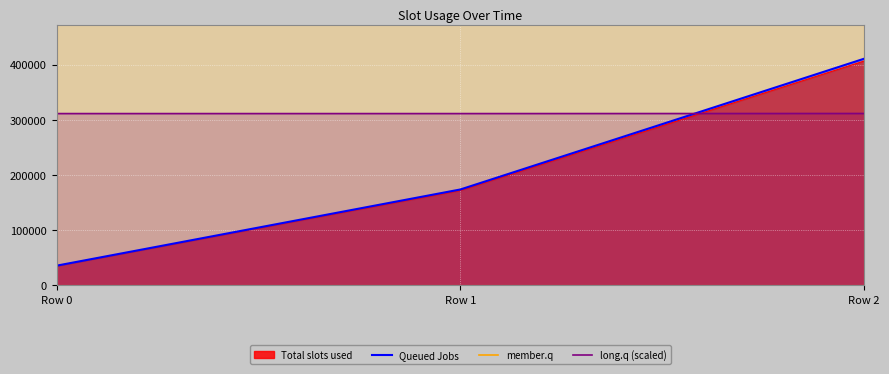

Reading left to right, what are all the values shown in this chart?

Queued Jobs: Row 0=35766.0	Row 1=173768.0	Row 2=410580.0
member.q: Row 0=20190801.0	Row 1=20190801.0	Row 2=20190801.0
long.q (scaled): Row 0=311182.4	Row 1=311182.5	Row 2=311331.1